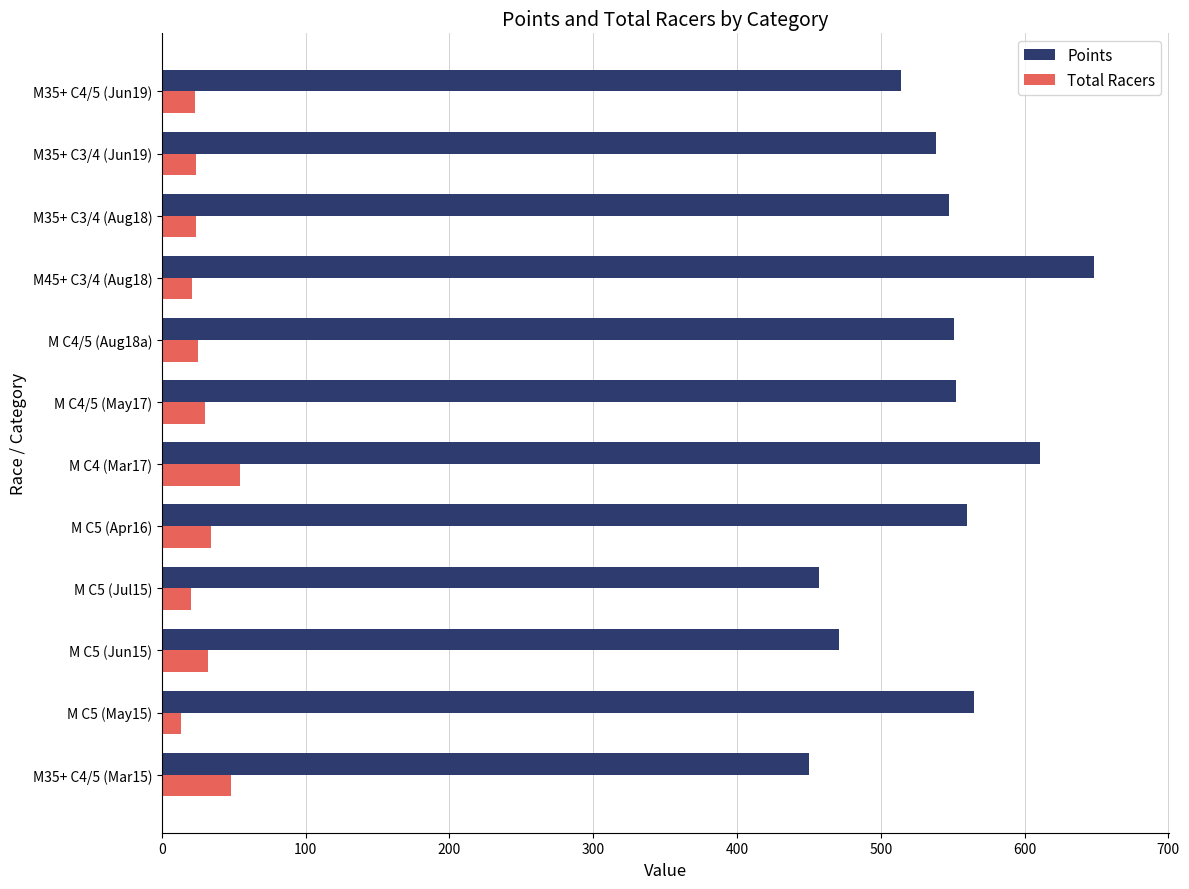

What is the sum of all Total Racers values?

348.0